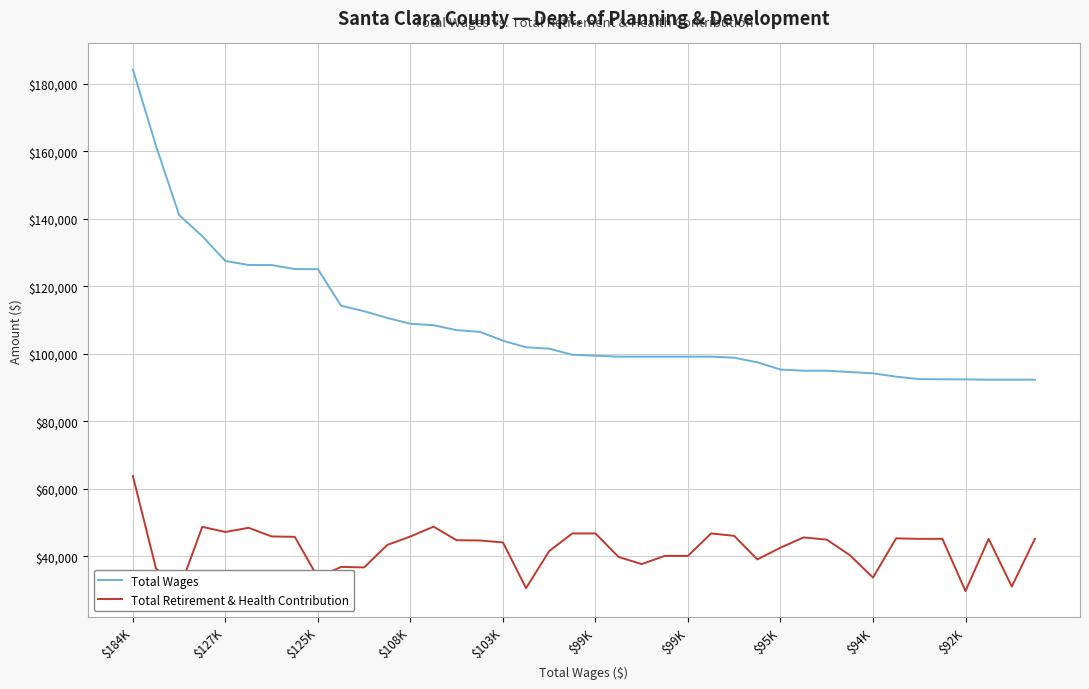

What is the highest value of the Total Retirement & Health Contribution series?

63763